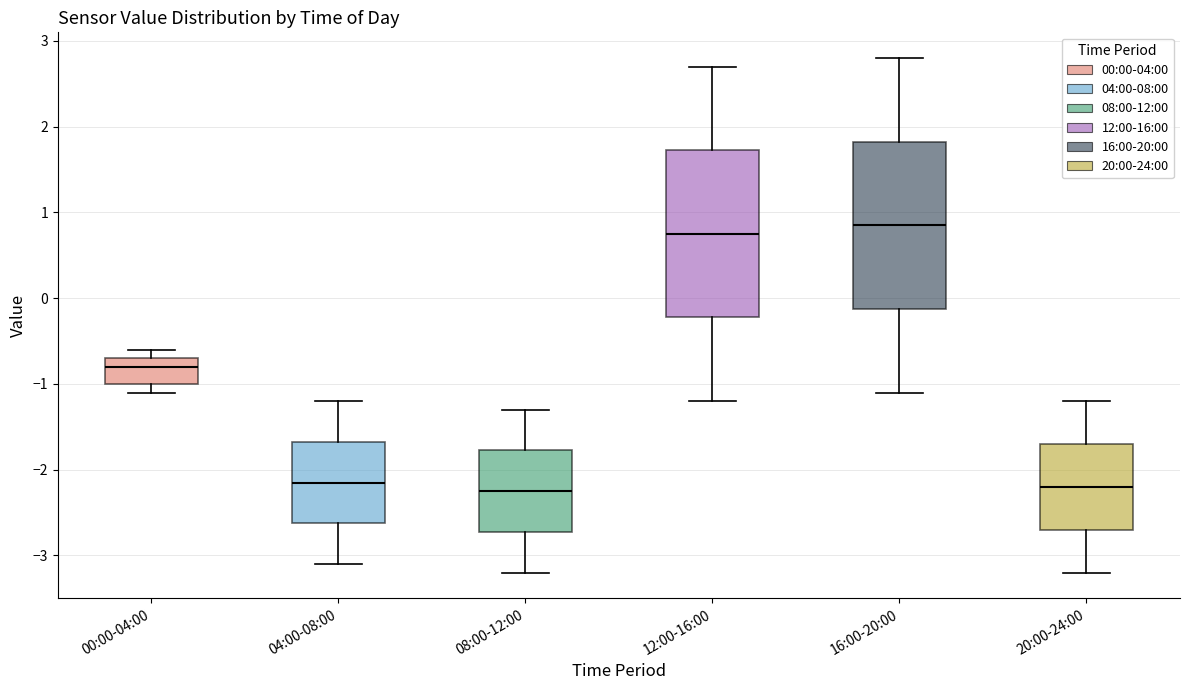

Reading left to right, transcribe this box plot: for each box, give where its median line is, the range the box spans, and where its two whiskers end, as read against the y-axis. The values are not printed on the chart, so give them approximately, as read against the axis.

00:00-04:00: median -0.8, box -1.0 to -0.7, whiskers -1.1 to -0.6
04:00-08:00: median -2.1, box -2.6 to -1.7, whiskers -3.1 to -1.2
08:00-12:00: median -2.2, box -2.7 to -1.8, whiskers -3.2 to -1.3
12:00-16:00: median 0.8, box -0.2 to 1.7, whiskers -1.2 to 2.7
16:00-20:00: median 0.9, box -0.1 to 1.8, whiskers -1.1 to 2.8
20:00-24:00: median -2.2, box -2.7 to -1.7, whiskers -3.2 to -1.2